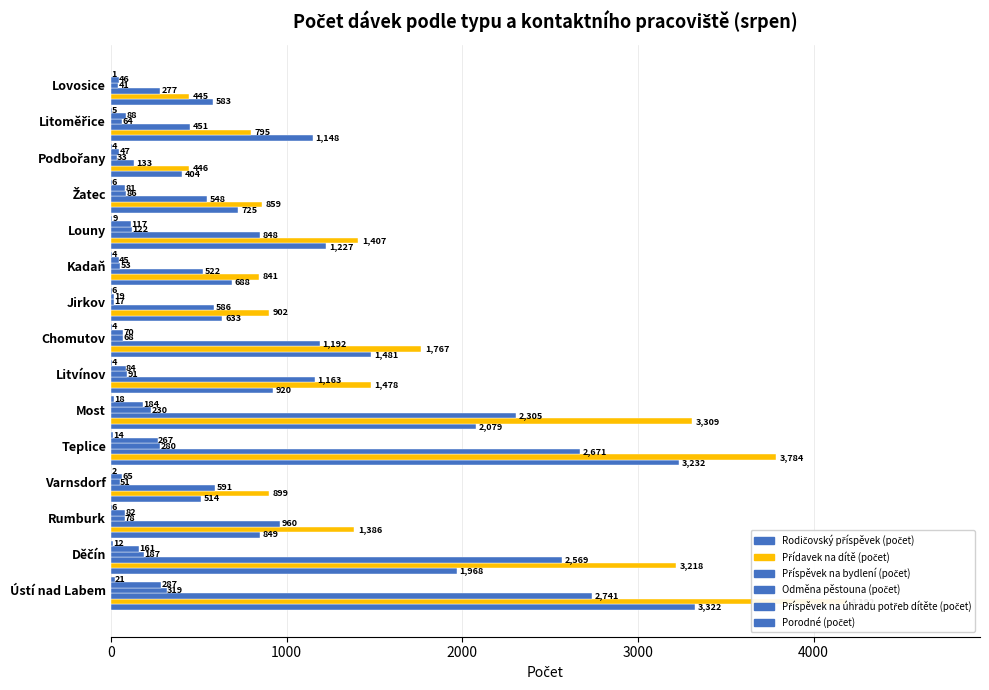

What is the label of the 8th bar from the right?

7